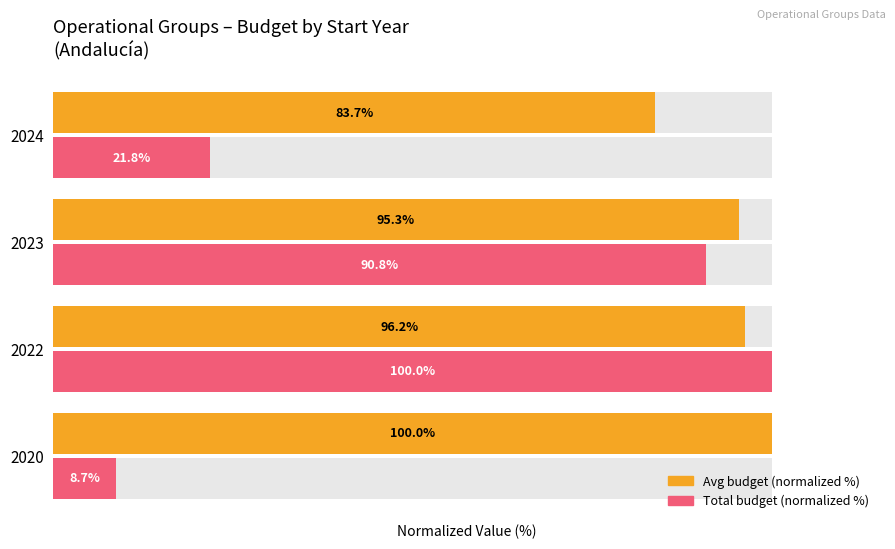

What is the sum of all Avg budget (normalized %) values?

375.2